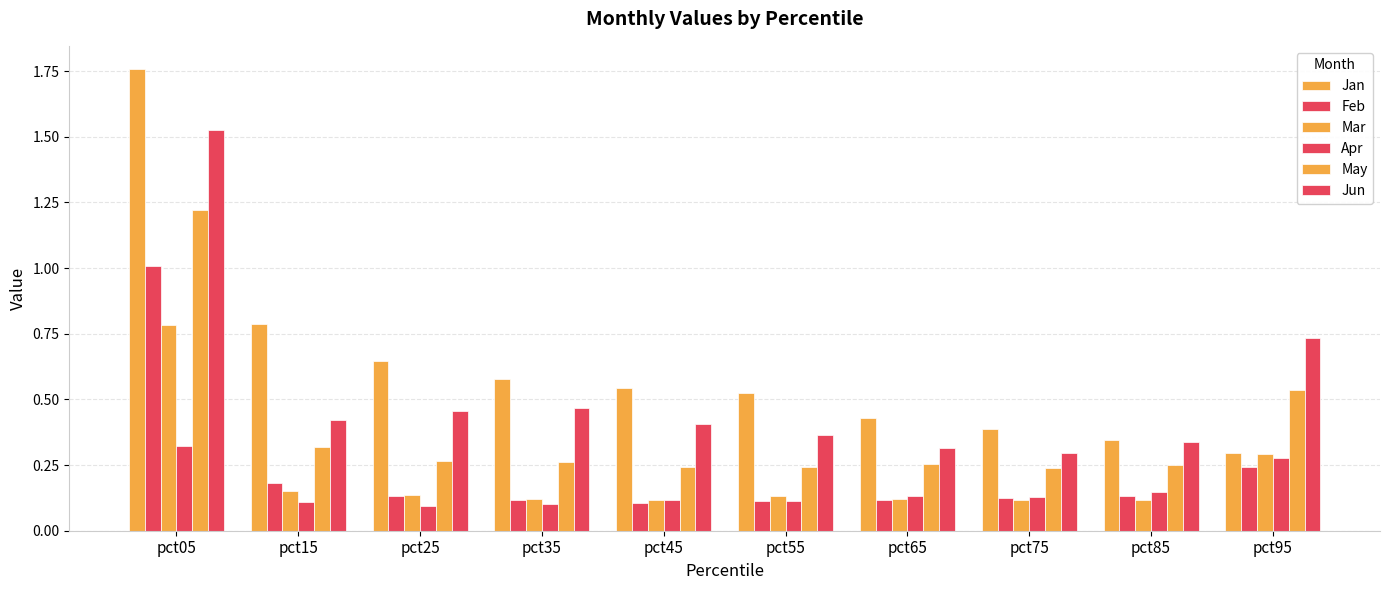

Reading left to right, extract all data points from this chart.

Jan: pct05=1.8	pct15=0.8	pct25=0.6	pct35=0.6	pct45=0.5	pct55=0.5	pct65=0.4	pct75=0.4	pct85=0.3	pct95=0.3
Feb: pct05=1.0	pct15=0.2	pct25=0.1	pct35=0.1	pct45=0.1	pct55=0.1	pct65=0.1	pct75=0.1	pct85=0.1	pct95=0.2
Mar: pct05=0.8	pct15=0.2	pct25=0.1	pct35=0.1	pct45=0.1	pct55=0.1	pct65=0.1	pct75=0.1	pct85=0.1	pct95=0.3
Apr: pct05=0.3	pct15=0.1	pct25=0.1	pct35=0.1	pct45=0.1	pct55=0.1	pct65=0.1	pct75=0.1	pct85=0.1	pct95=0.3
May: pct05=1.2	pct15=0.3	pct25=0.3	pct35=0.3	pct45=0.2	pct55=0.2	pct65=0.3	pct75=0.2	pct85=0.3	pct95=0.5
Jun: pct05=1.5	pct15=0.4	pct25=0.5	pct35=0.5	pct45=0.4	pct55=0.4	pct65=0.3	pct75=0.3	pct85=0.3	pct95=0.7